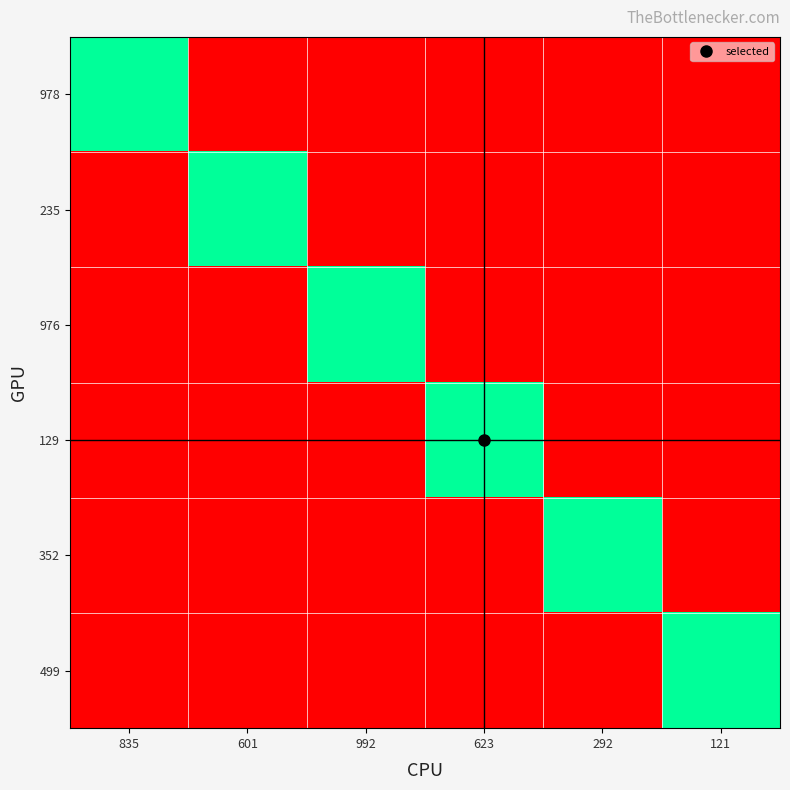

Reading right to left, what are all the values shown in this chart?

978: 121=0	292=0	623=0	992=0	601=0	835=1
235: 121=0	292=0	623=0	992=0	601=1	835=0
976: 121=0	292=0	623=0	992=1	601=0	835=0
129: 121=0	292=0	623=1	992=0	601=0	835=0
352: 121=0	292=1	623=0	992=0	601=0	835=0
499: 121=1	292=0	623=0	992=0	601=0	835=0